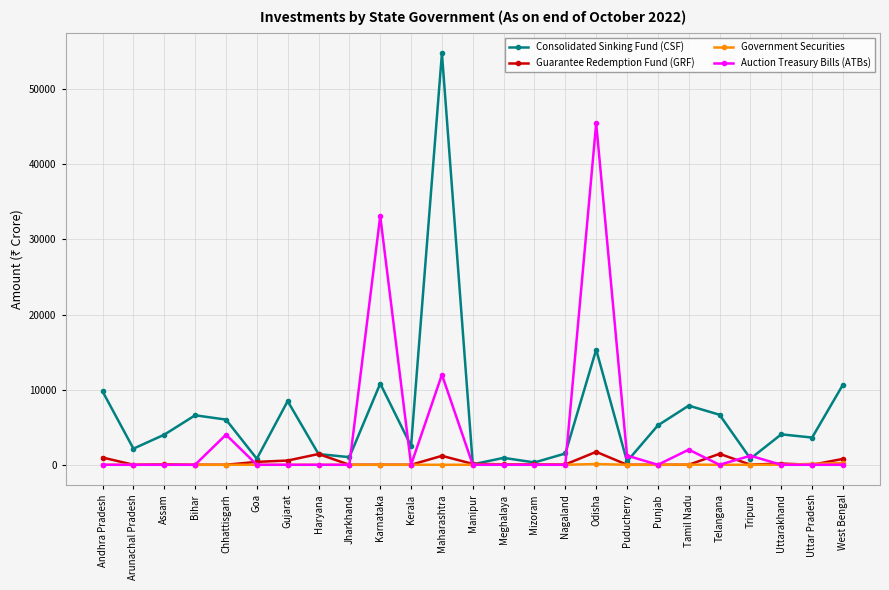

True or false: Auction Treasury Bills (ATBs) has more than 1 points higher than both neighbors.

True